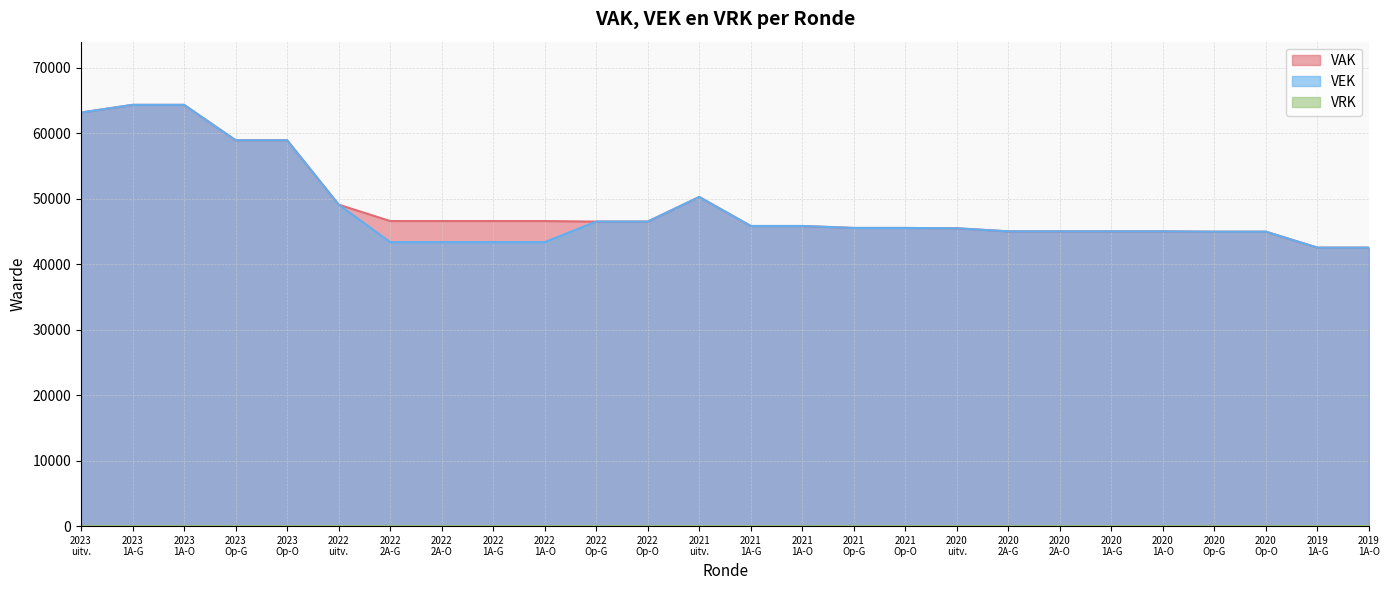

What is the lowest value of the VEK series?

42523